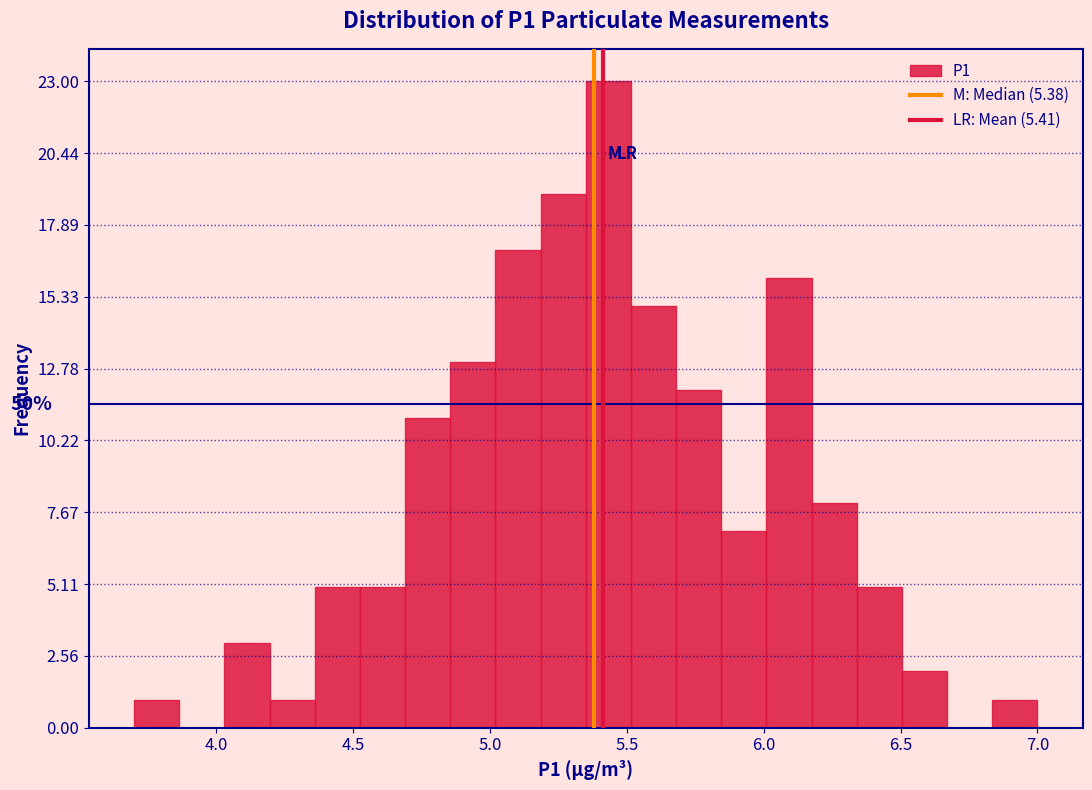

Around what value on the x-axis is the tallest bar? Give the approximate position of its centre, as read against the axis.

5.45